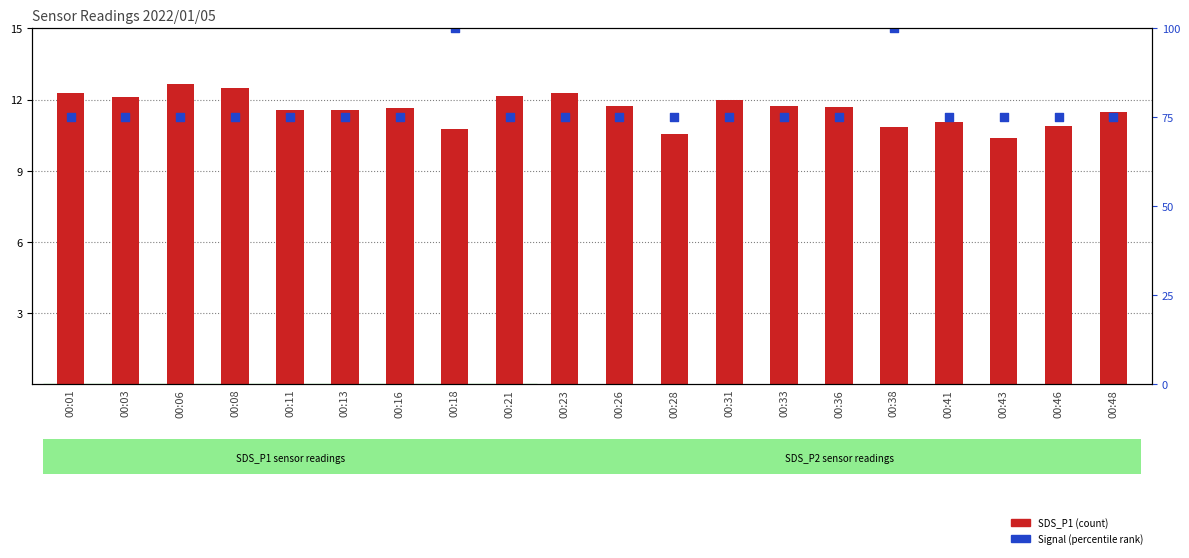

Which series reaches the maximum Y coordinate?

Signal (percentile rank)